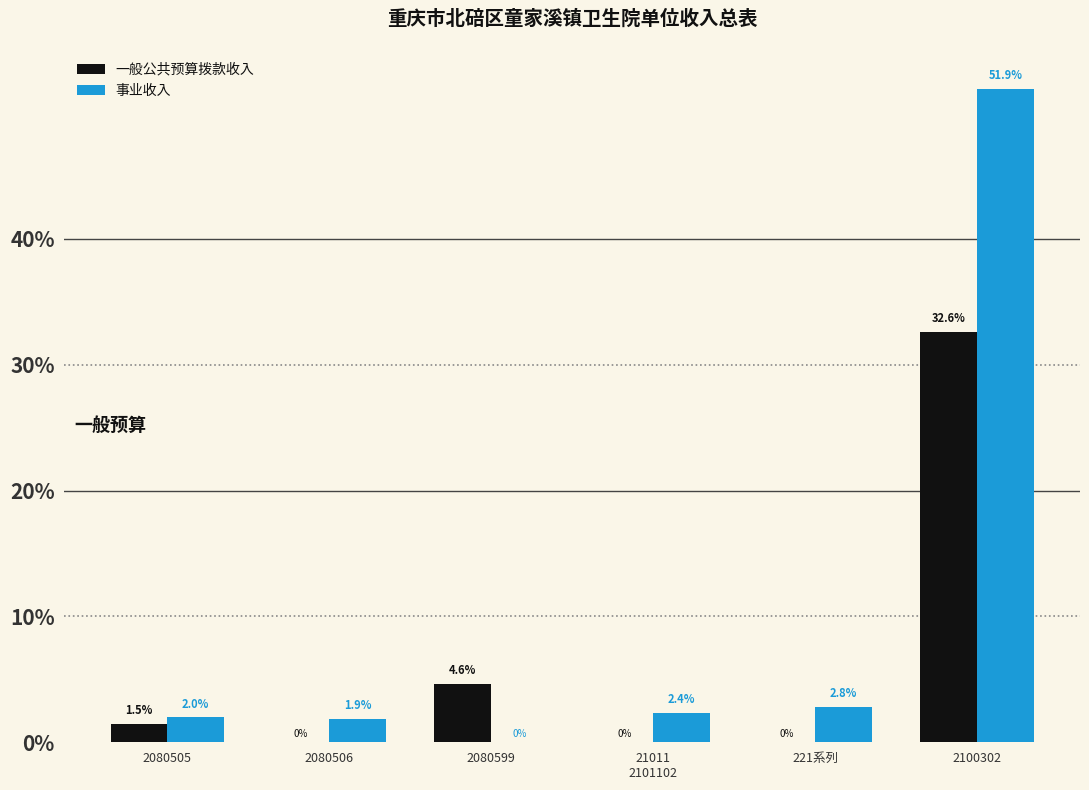

What are all the series names shown in the legend?

一般公共预算拨款收入, 事业收入